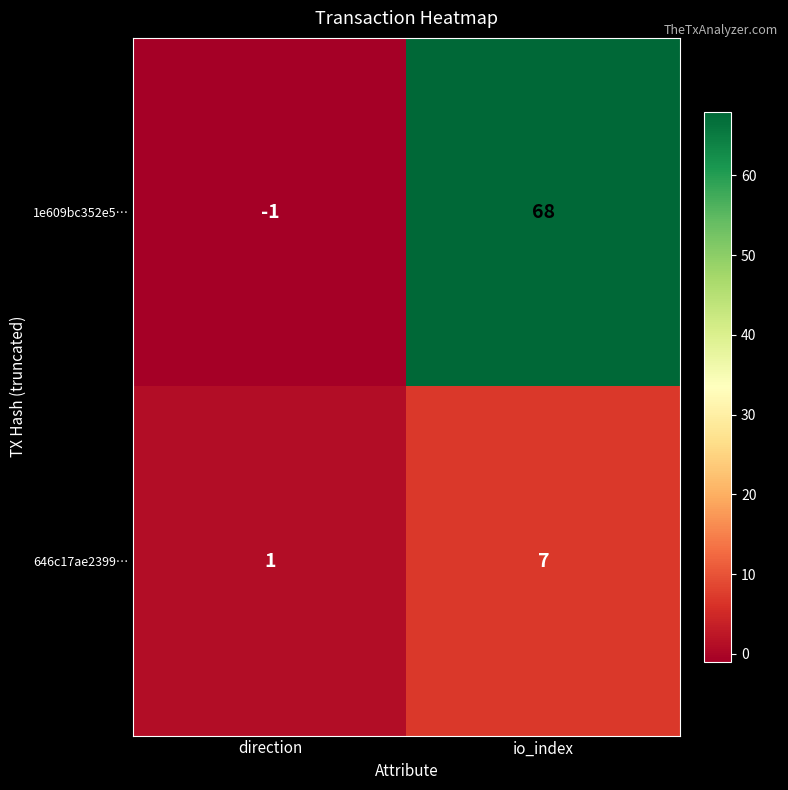

What is the difference between the maximum and minimum values in the 1e609bc352e5… series?

69